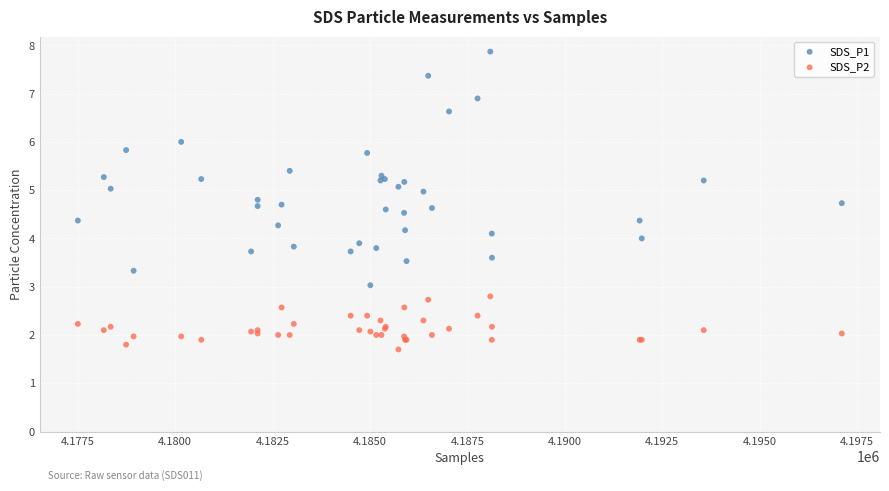

Which series has the widest spread of Y values?

SDS_P1